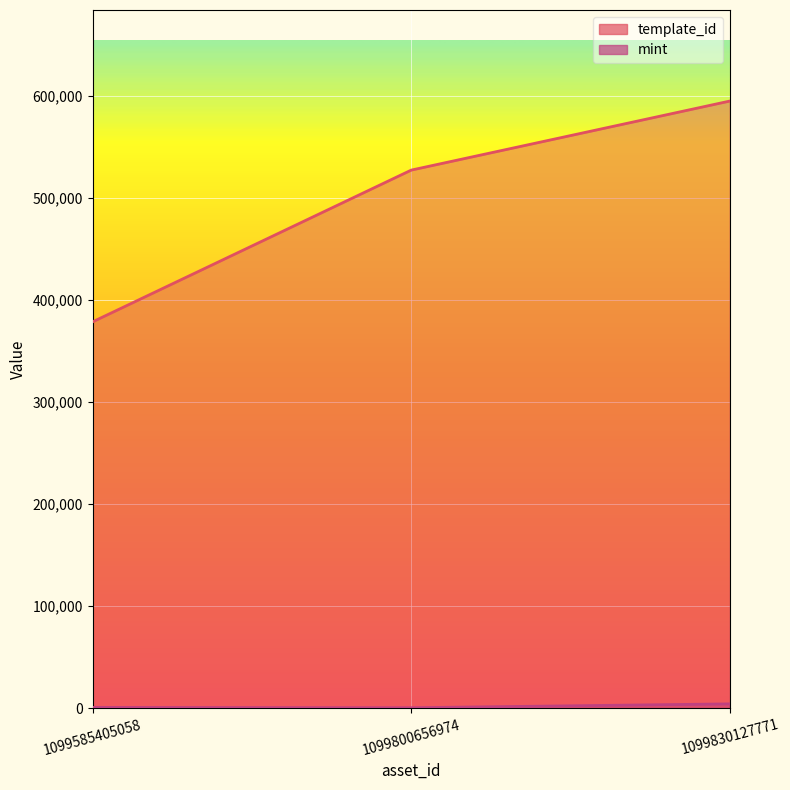

How many lines are shown in the chart?

2